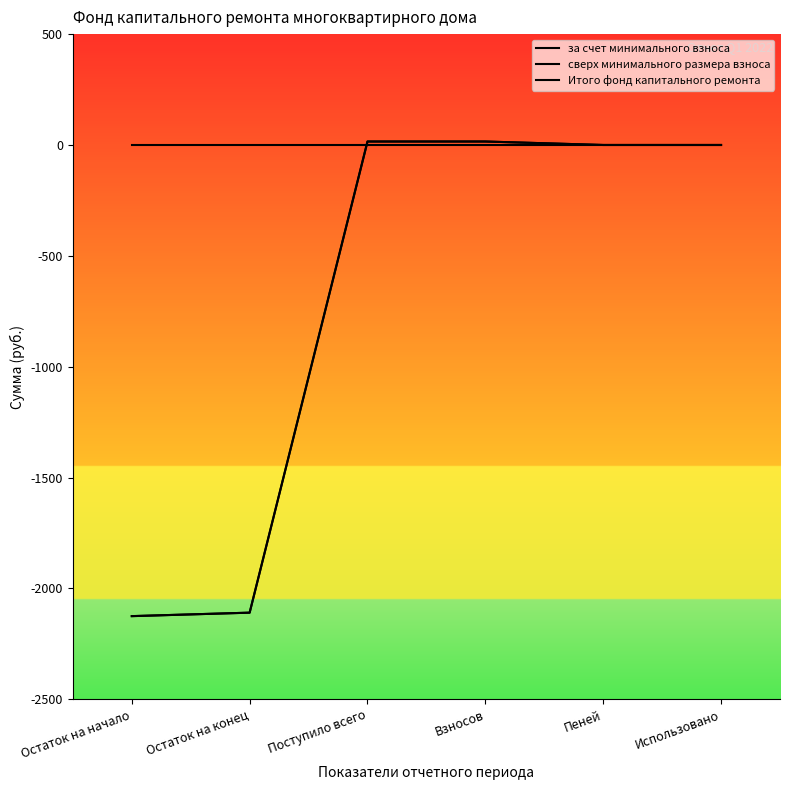

Is it true that за счет минимального взноса equals -1368.9 at Остаток на начало?

False